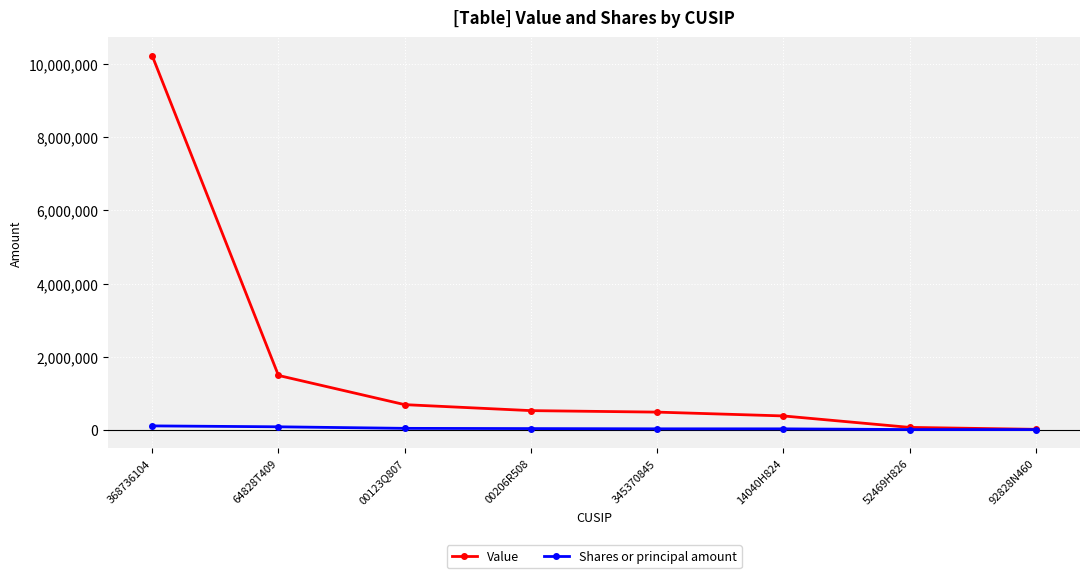

Rank the series by their average value, from lowest to highest.

Shares or principal amount, Value